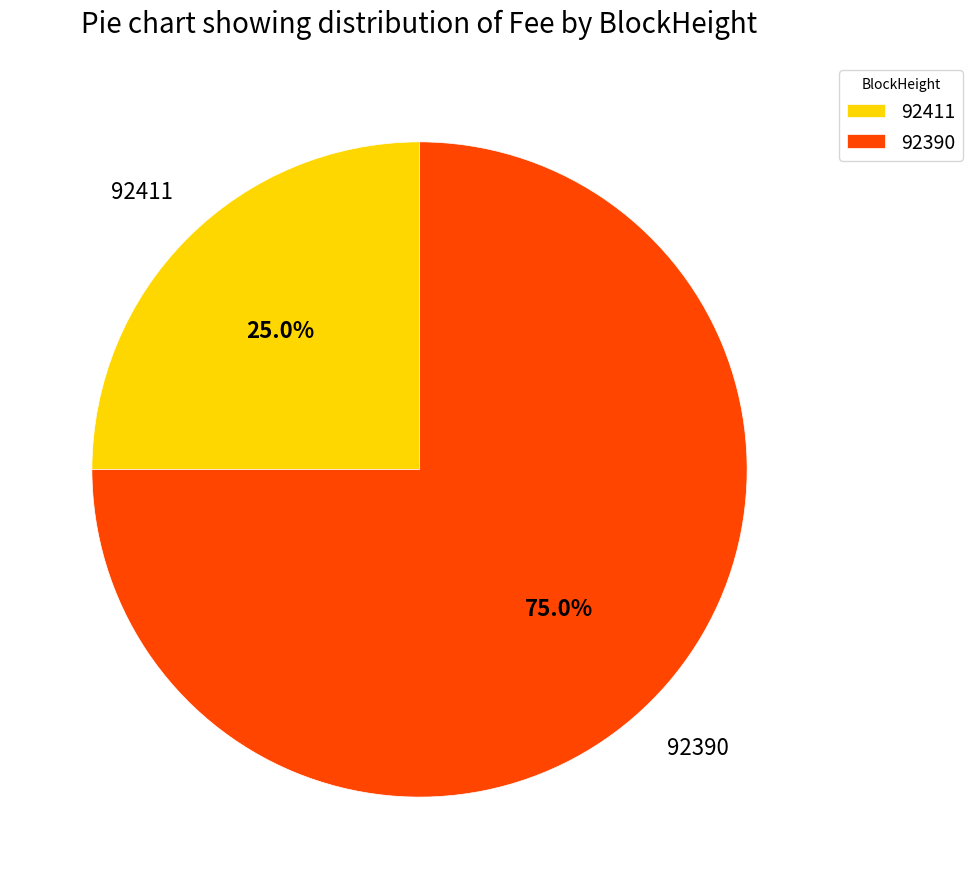

Combined, what portion of the pie is 92390 and 92411?

100.0%